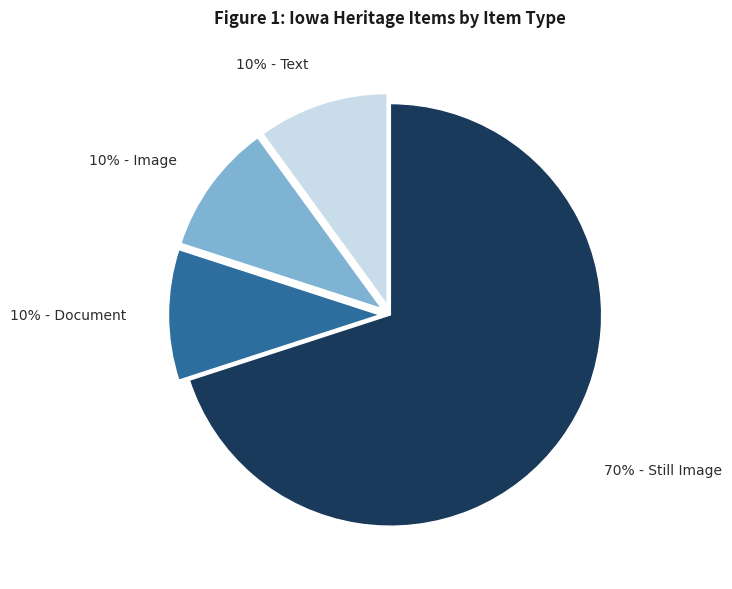

Count the number of slices in the pie.

4